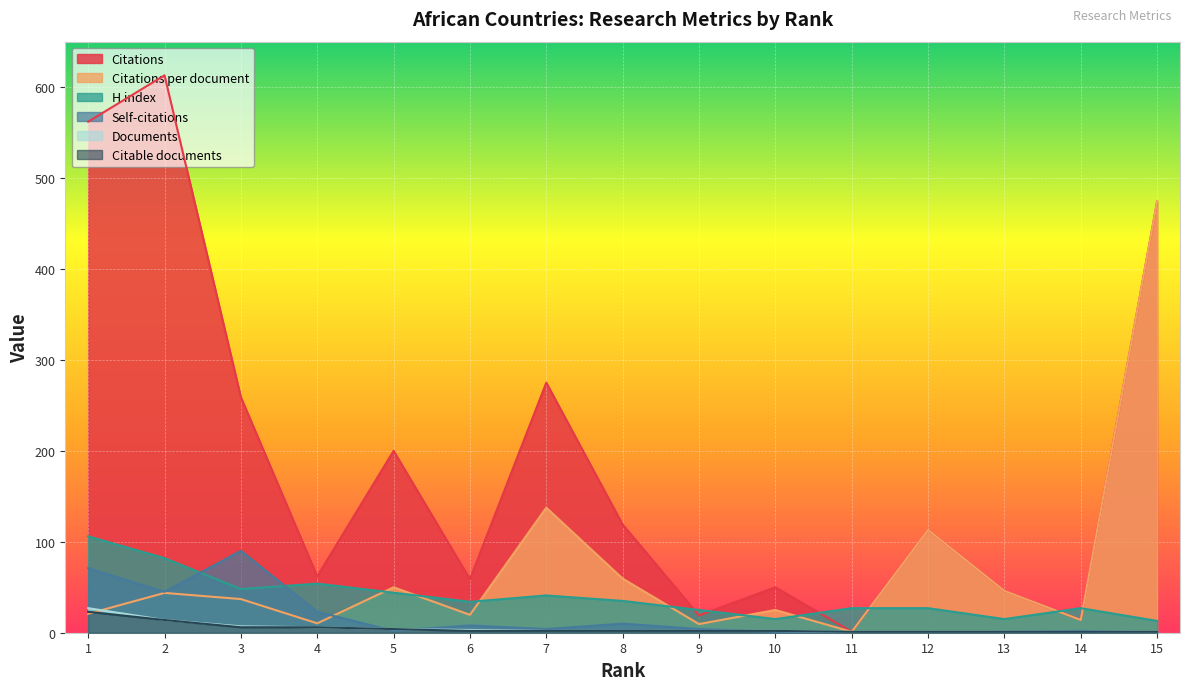

True or false: Citations and Citations per document intersect in this chart.

False